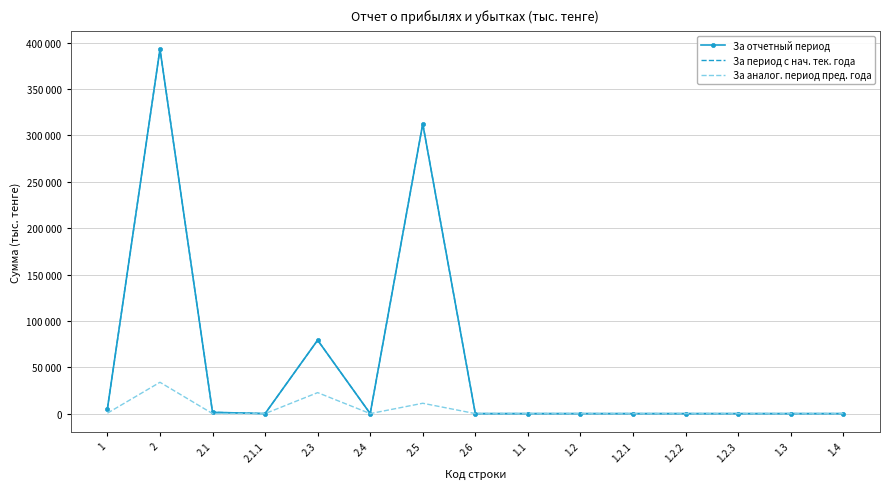

What is the maximum value for За период с нач. тек. года?

393194